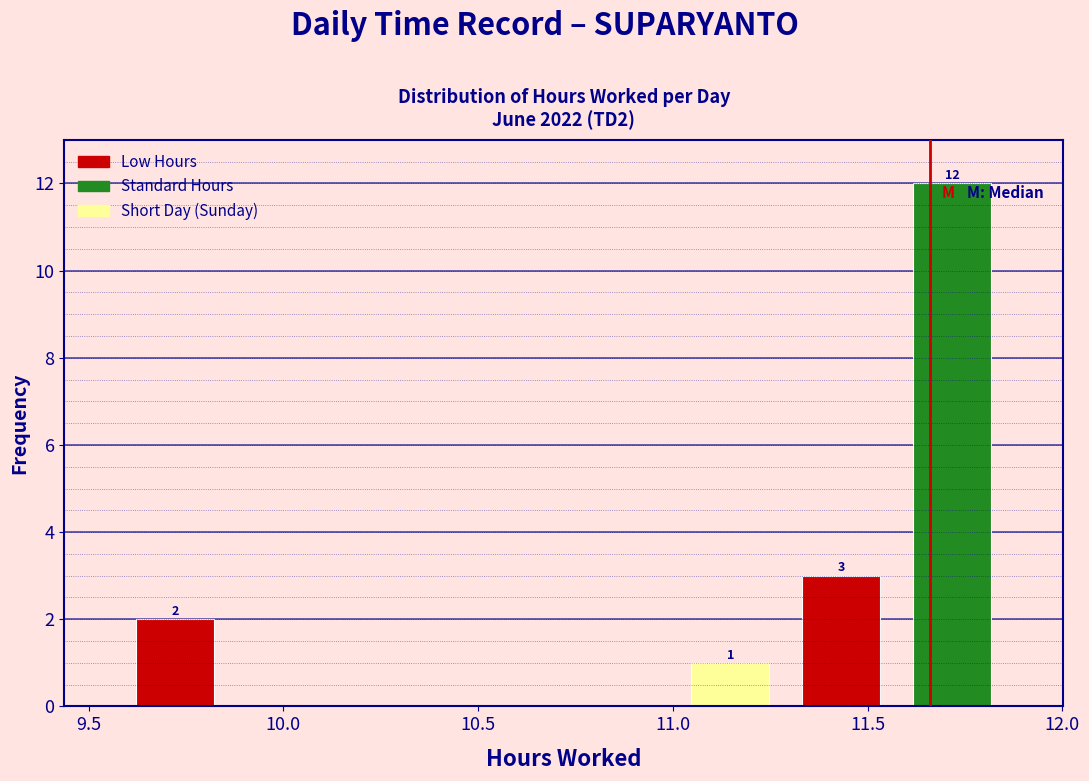

Which range on the x-axis has the tallest bar?

11.575 to 11.860